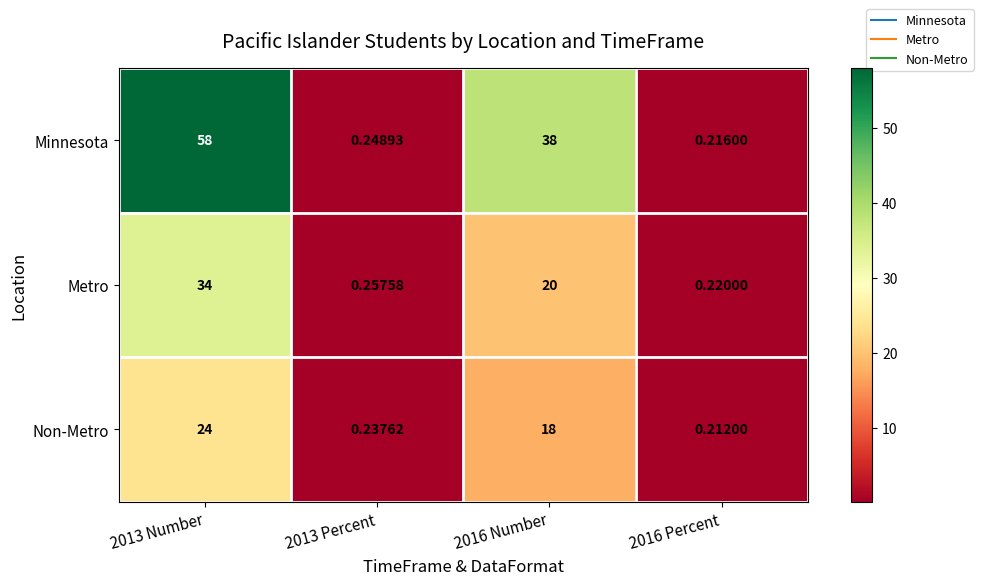

Which series changed the most between 2013 Number and 2016 Percent?

Minnesota